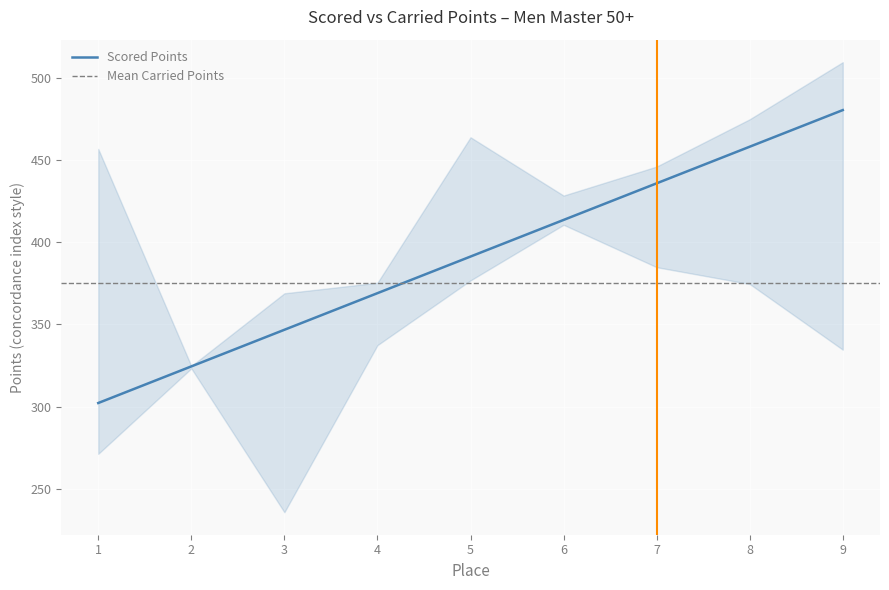

What is the minimum value shown in the chart?

302.2